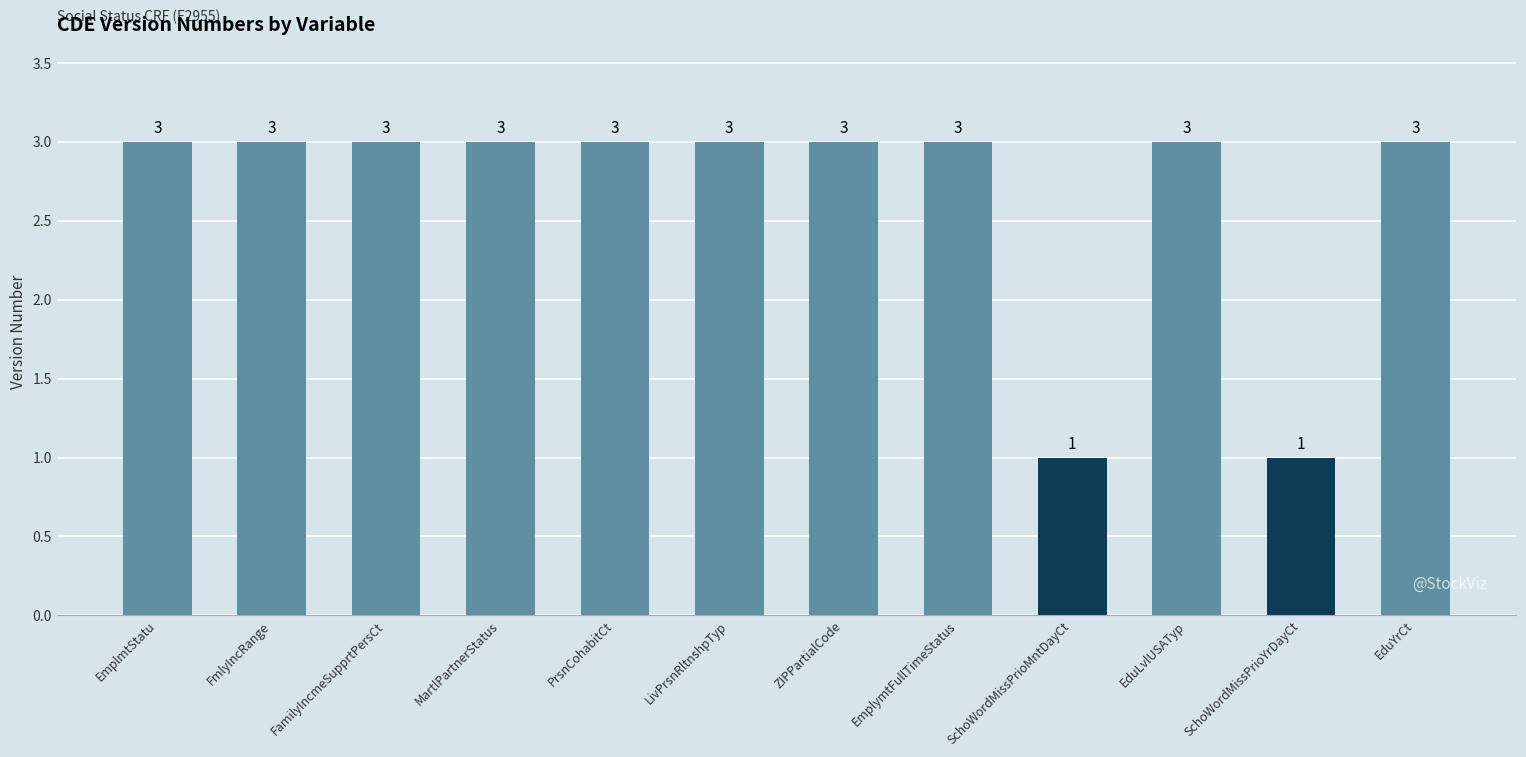

Reading left to right, list all the values displayed in this chart.

EmplmtStatu=3	FmlyIncRange=3	FamilyIncmeSupprtPersCt=3	MartlPartnerStatus=3	PrsnCohabitCt=3	LivPrsnRltnshpTyp=3	ZIPPartialCode=3	EmplymtFullTimeStatus=3	SchoWordMissPrioMntDayCt=1	EduLvlUSATyp=3	SchoWordMissPrioYrDayCt=1	EduYrCt=3